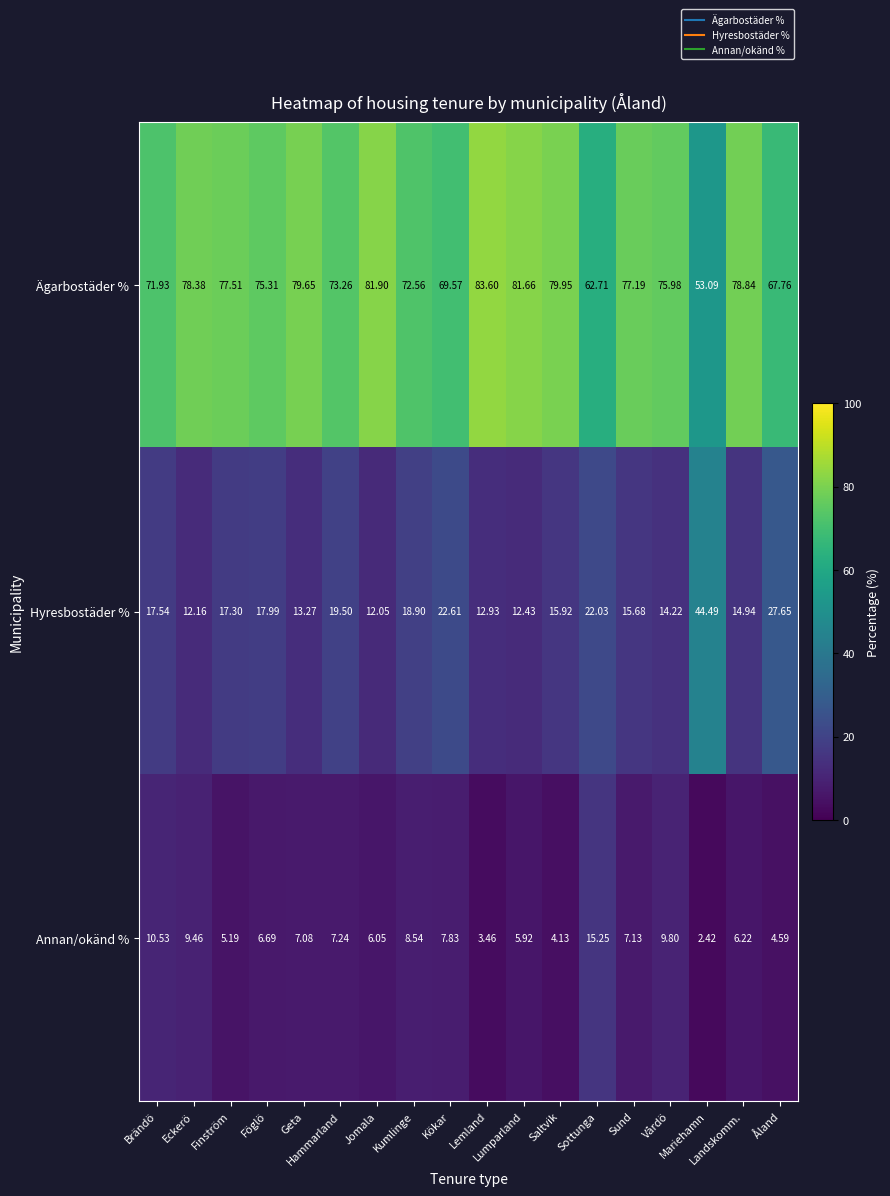

Rank the series by their average value, from lowest to highest.

Annan/okänd %, Hyresbostäder %, Ägarbostäder %